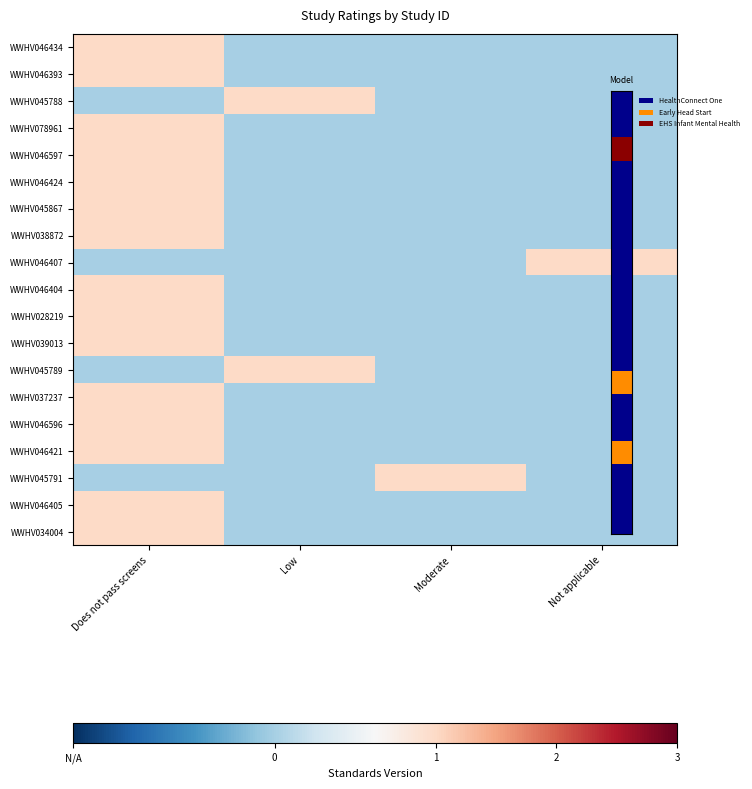

At how many categories does at least one series exceed 0?

4